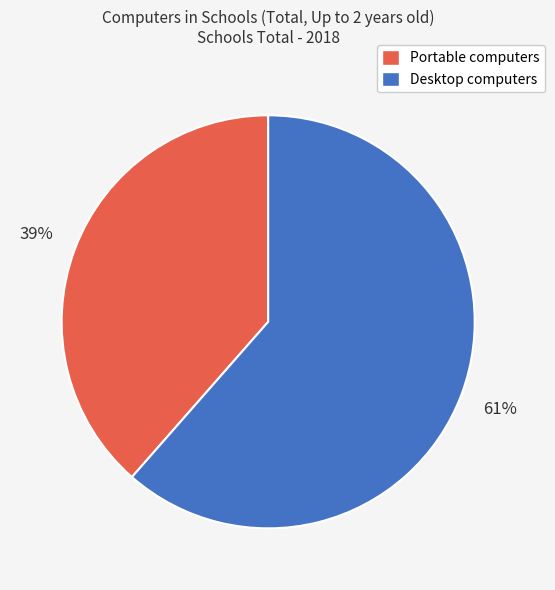

Does Desktop computers account for over 50% of the chart?

Yes